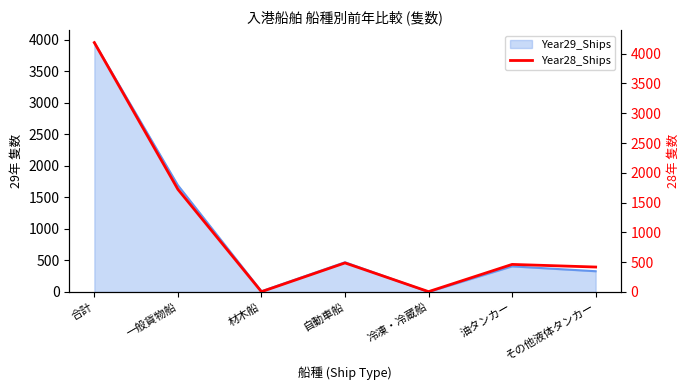

What is the maximum value shown in the chart?

4186